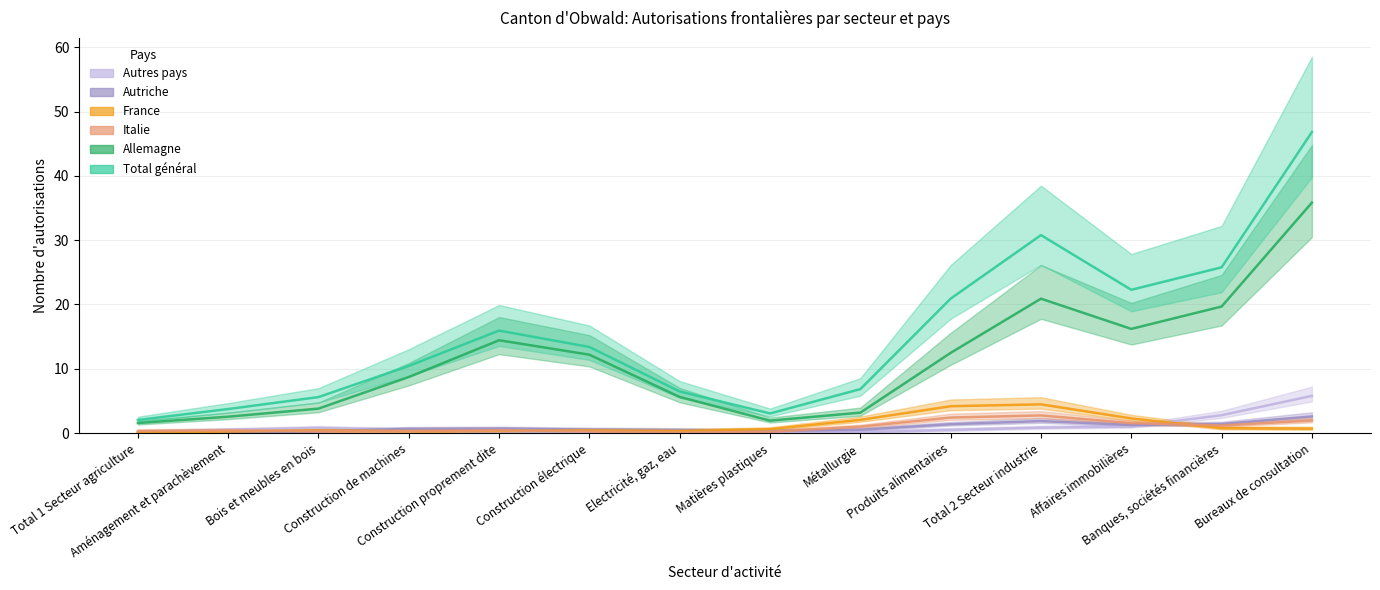

At which category does France reach its first local peak?

Bois et meubles en bois